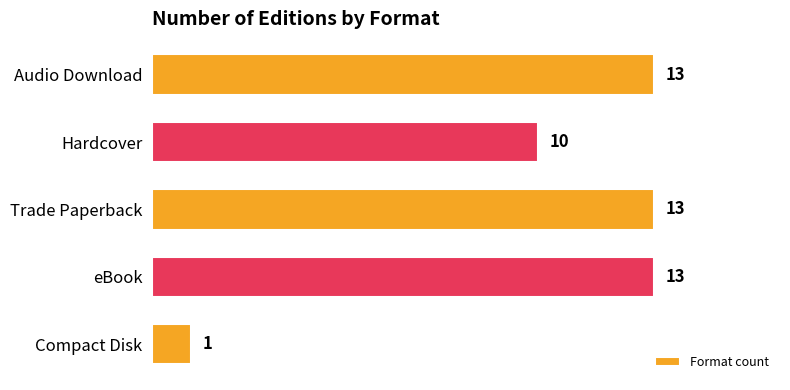

What is the sum of all values?

50